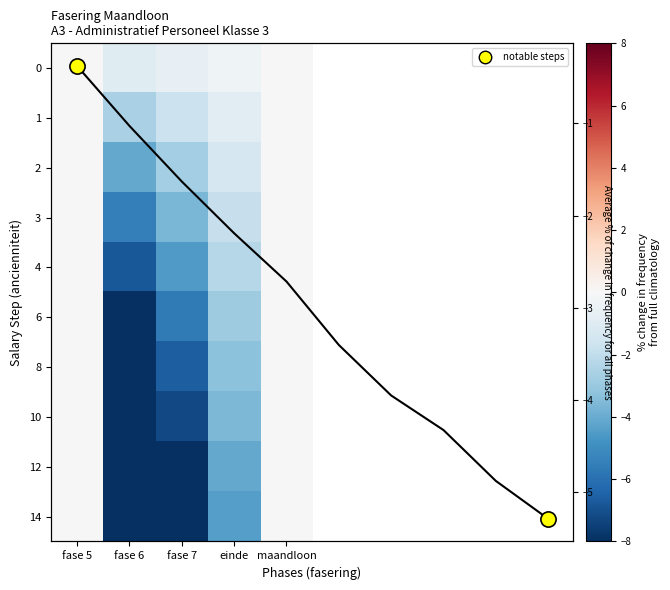

Which has a higher value, fase 5 or fase 7?

fase 5